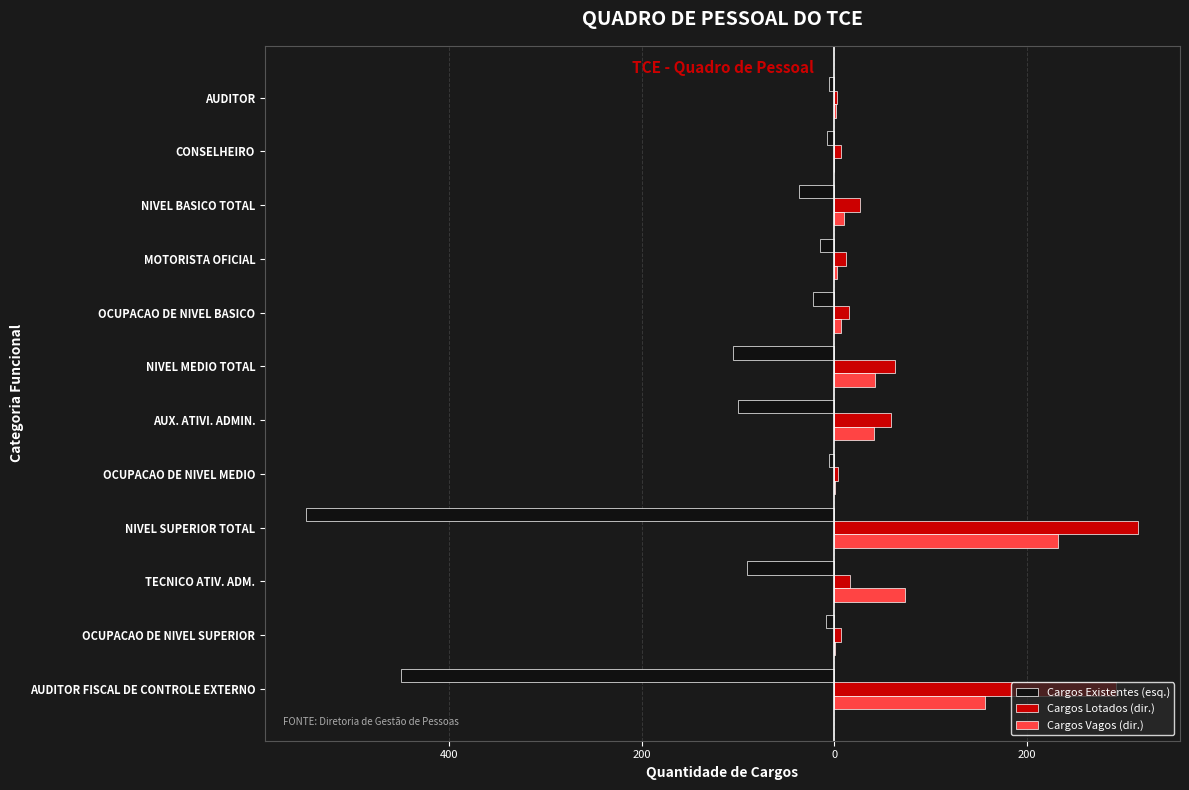

What are all the series names shown in the legend?

Cargos Existentes (esq.), Cargos Lotados (dir.), Cargos Vagos (dir.)